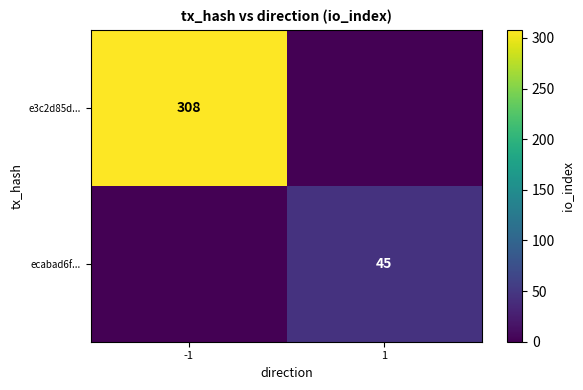

Is it true that ecabad6f... equals 14 at 1?

False